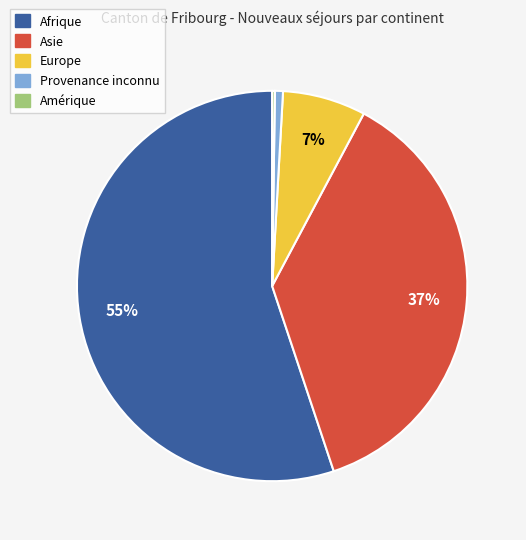

Which slice is the largest?

Afrique